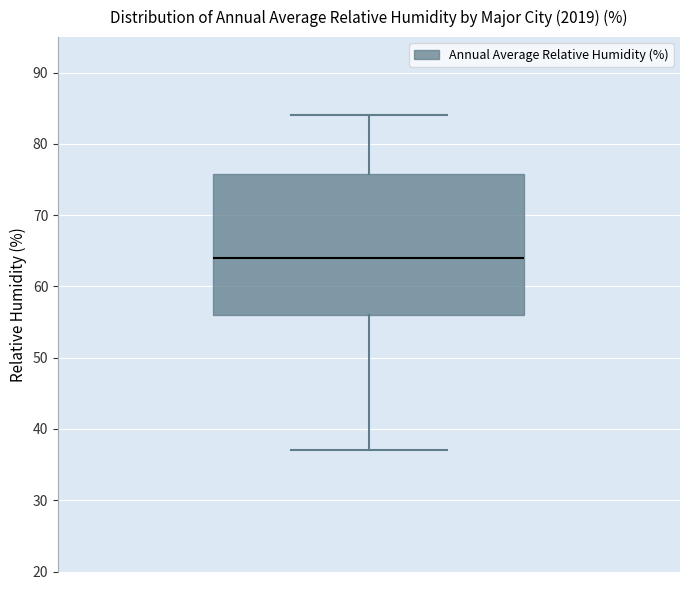

Transcribe this box plot: give where the median line is, the range the box spans, and where the two whiskers end, as read against the y-axis. The values are not printed on the chart, so give them approximately, as read against the axis.

median 64, box 56 to 76, whiskers 37 to 84